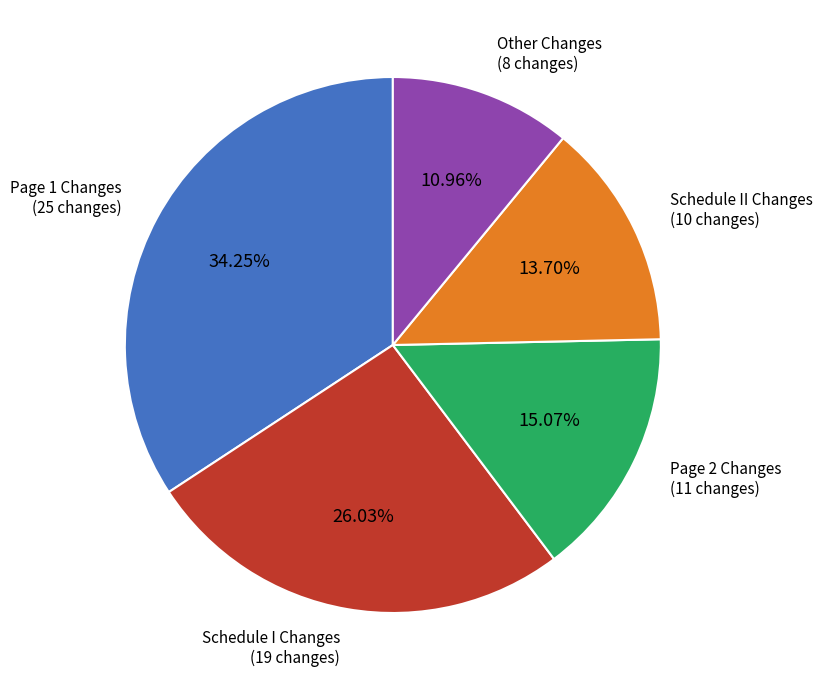

Is there any slice that represents more than half of the pie?

No